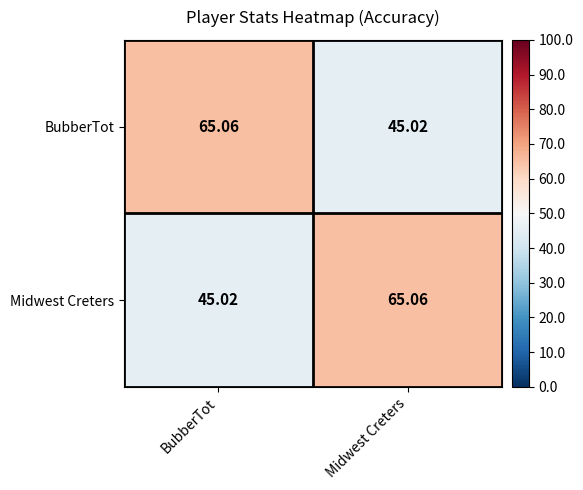

What is the maximum value shown in the chart?

65.1